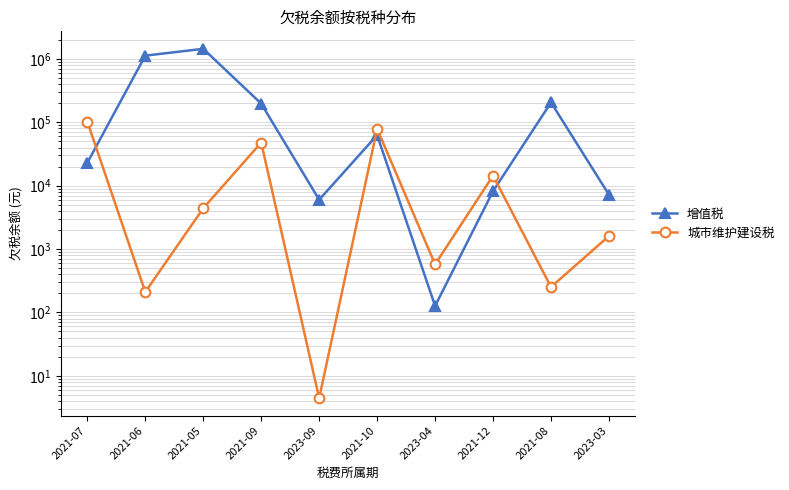

At which label is 增值税 closest to 723684?

2021-06